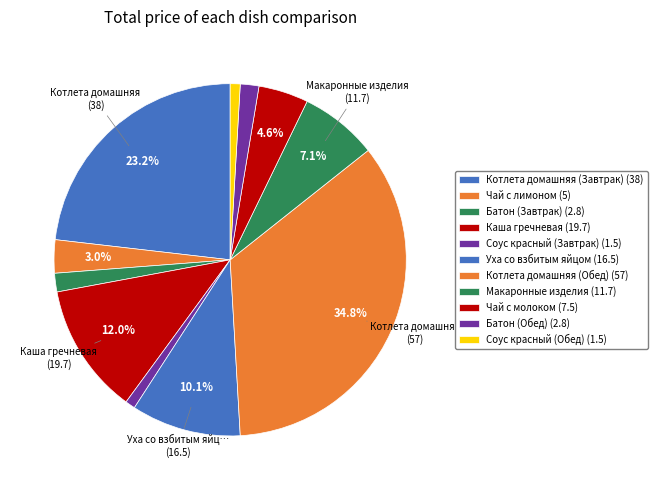

Count the number of slices in the pie.

11